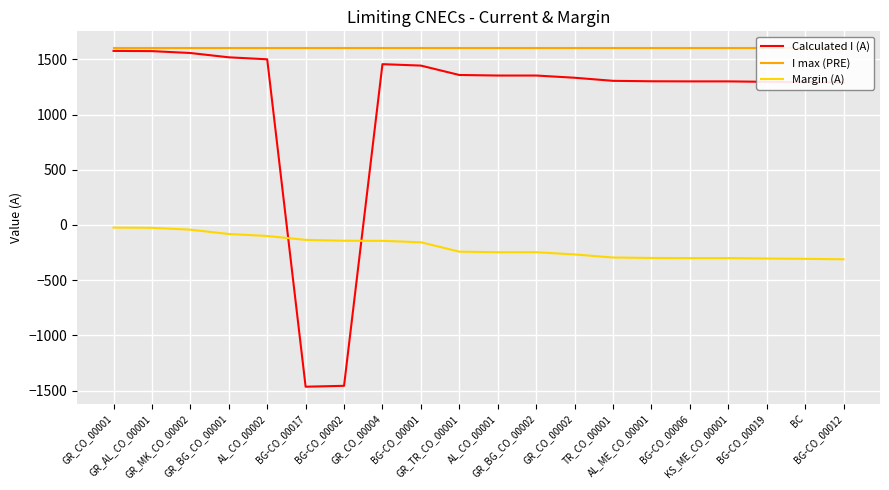

True or false: I max (PRE) and Calculated I (A) cross at least once.

False